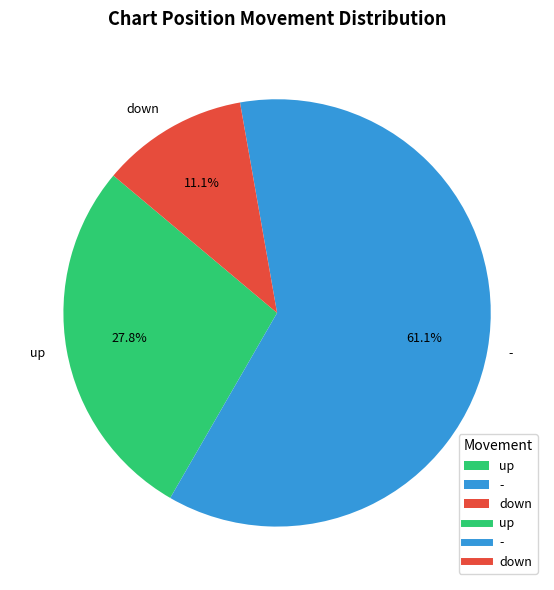

To the nearest percent, what percentage of the pie is down?

11%